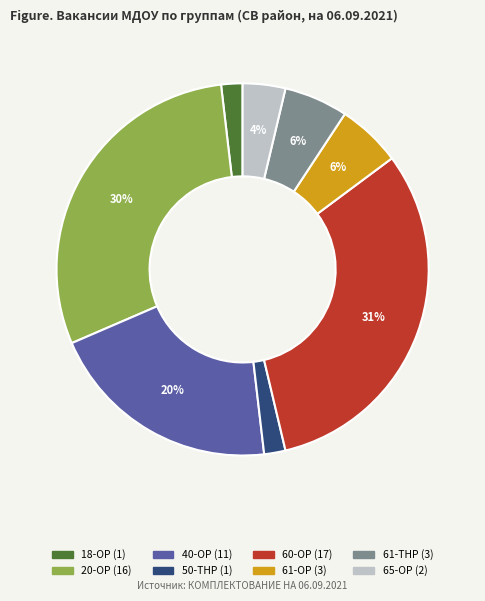

Which slice is the largest?

60-ОР